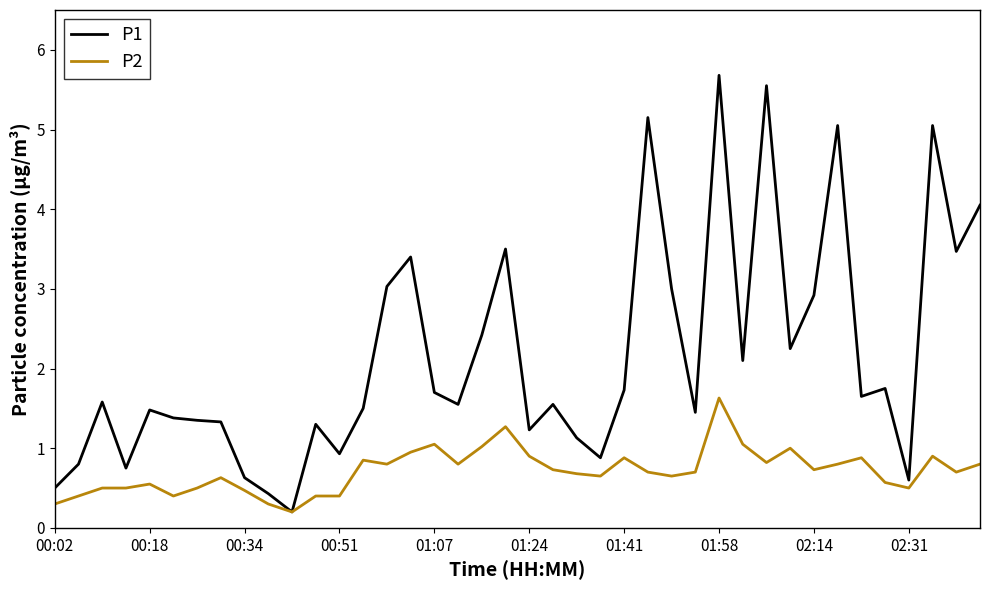

What is the greatest value displayed?

5.7